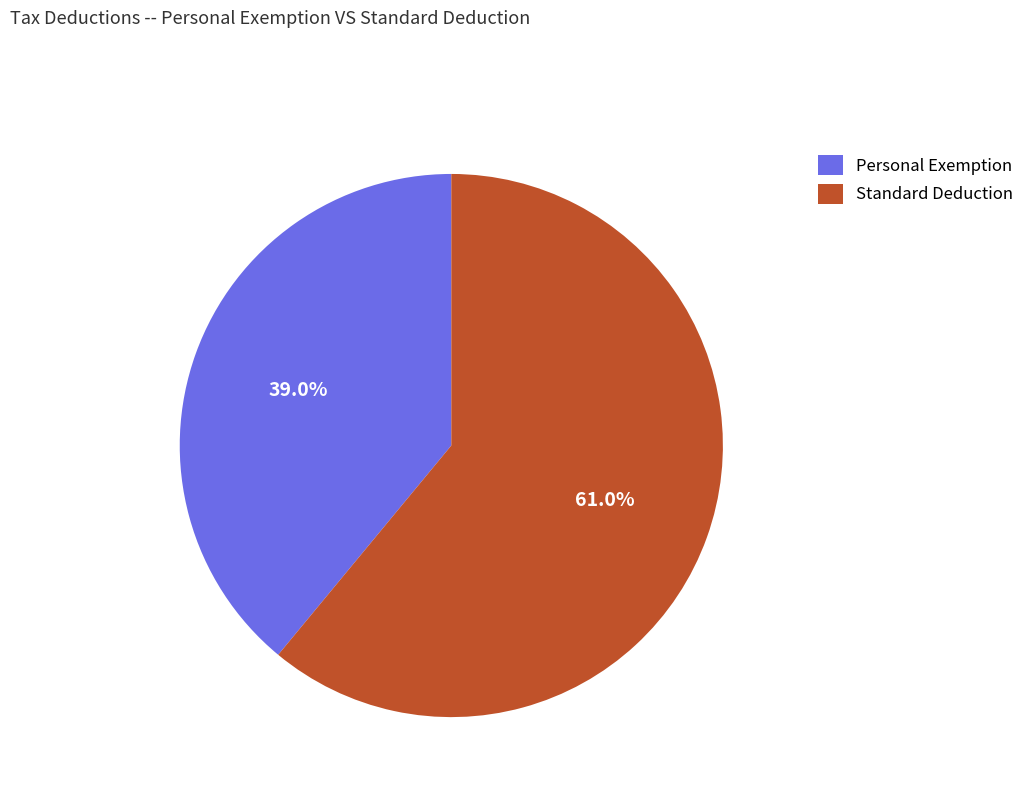

What percentage is the Personal Exemption slice, to the nearest percent?

39%